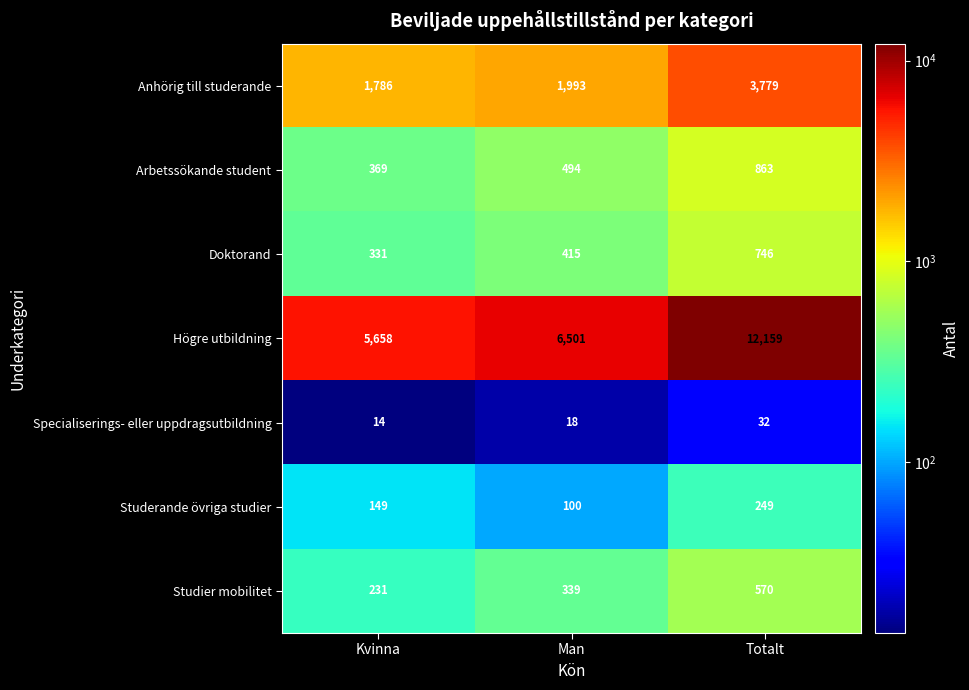

What is the greatest value displayed?

12159